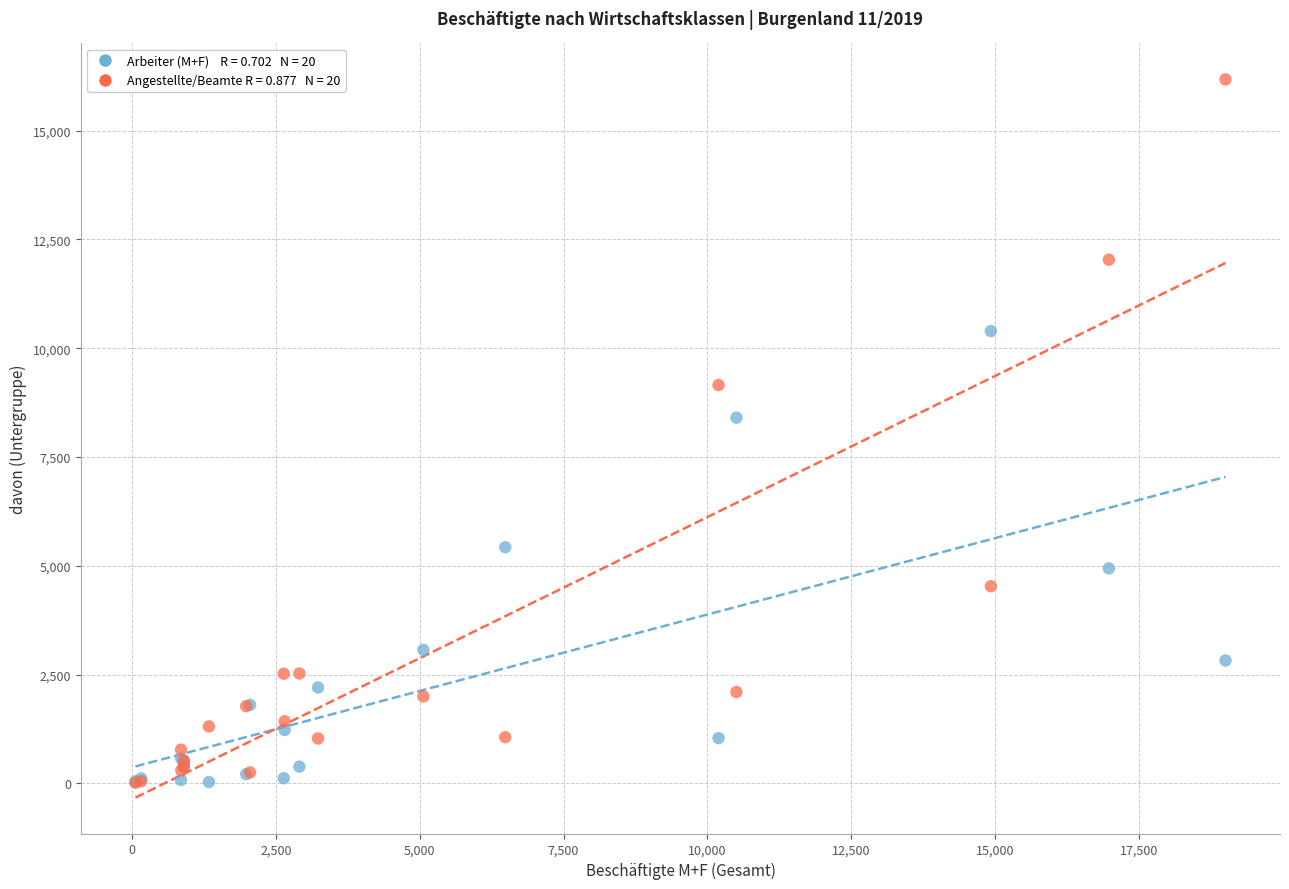

Across all series, what Y value is closest to 8096?

8404